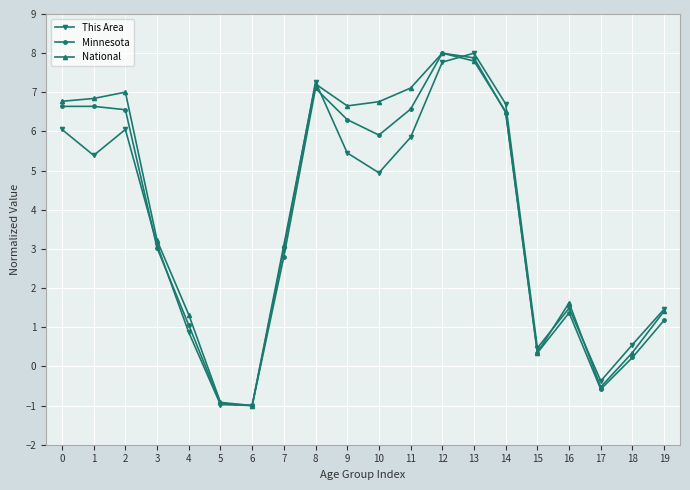

Reading right to left, what are all the values shown in this chart?

This Area: 1.5	0.6	-0.4	1.5	0.5	6.7	8.0	7.8	5.9	4.9	5.5	7.3	3.0	-1.0	-1.0	0.9	3.1	6.1	5.4	6.1
Minnesota: 1.2	0.2	-0.6	1.4	0.3	6.5	7.9	8.0	6.6	5.9	6.3	7.1	2.8	-1.0	-0.9	1.1	3.0	6.6	6.6	6.6
National: 1.4	0.4	-0.5	1.6	0.4	6.5	7.8	8.0	7.1	6.8	6.7	7.2	3.1	-1.0	-0.9	1.3	3.2	7.0	6.8	6.8